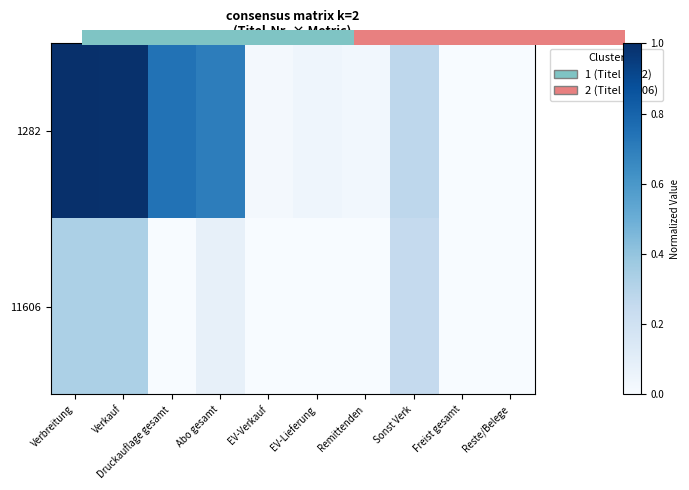

Between Verbreitung and EV-Lieferung, which is larger?

Verbreitung